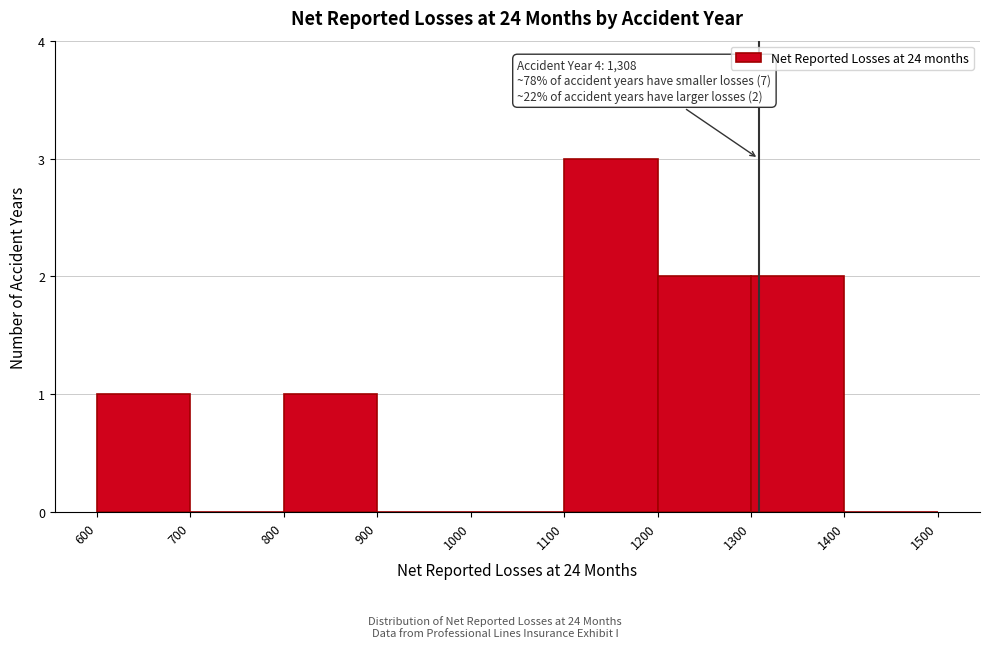

Which range on the x-axis has the tallest bar?

1100 to 1200